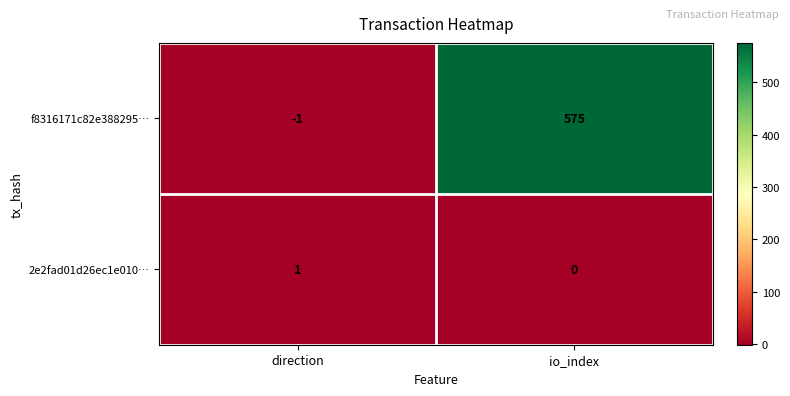

Where is f8316171c82e388295… nearest to the value 287?

direction